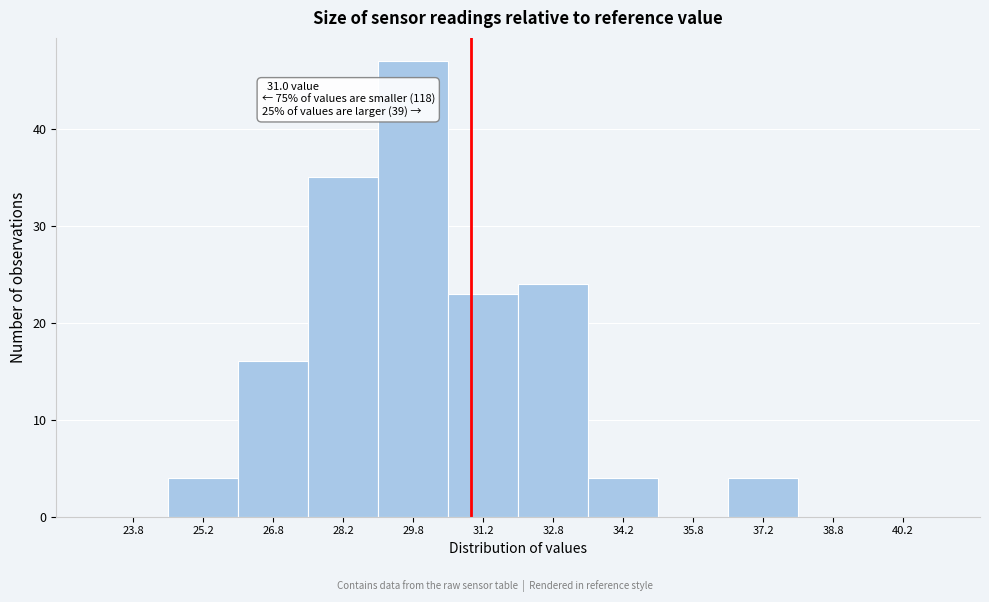

Which range on the x-axis has the tallest bar?

29.0 to 30.5